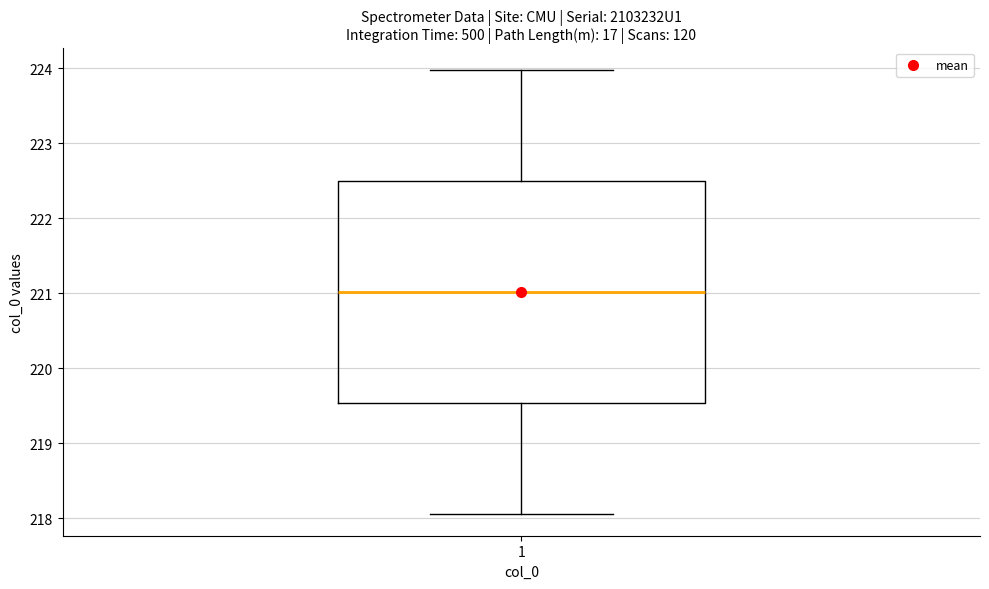

Where is the upper edge of the box at x = 1 on the y-axis? The values are not printed on the chart, so give them approximately, as read against the axis.

222.5